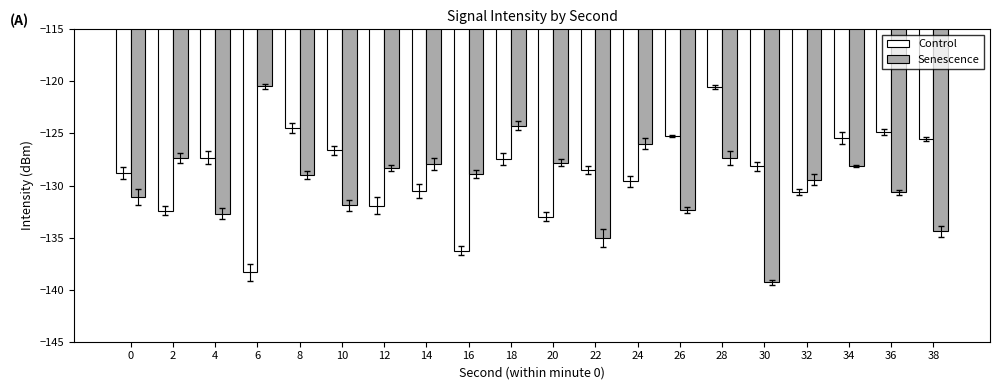

What is the total value across all series at 6?

-258.8